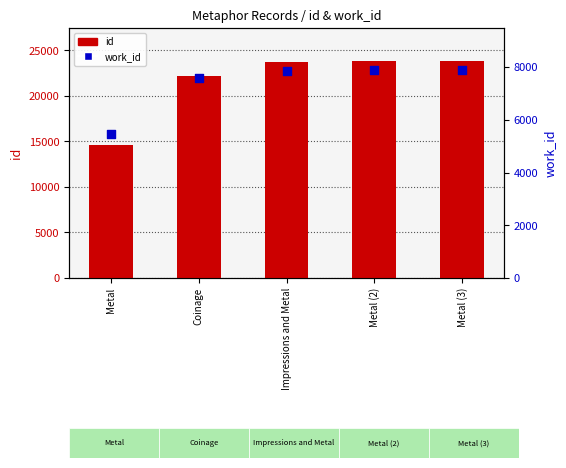

Which series contains the lowest Y value?

work_id